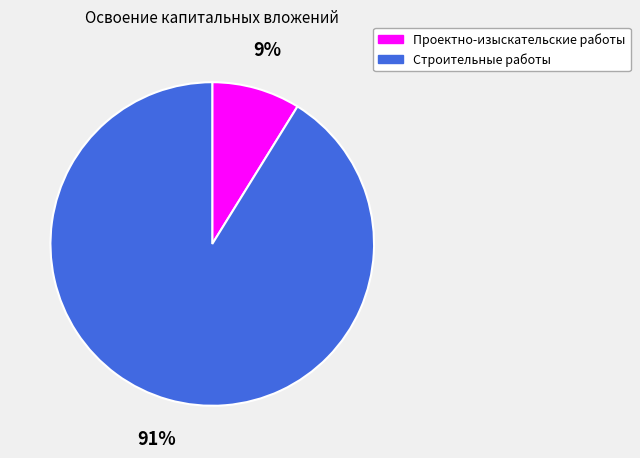

Is there any slice that represents more than half of the pie?

Yes